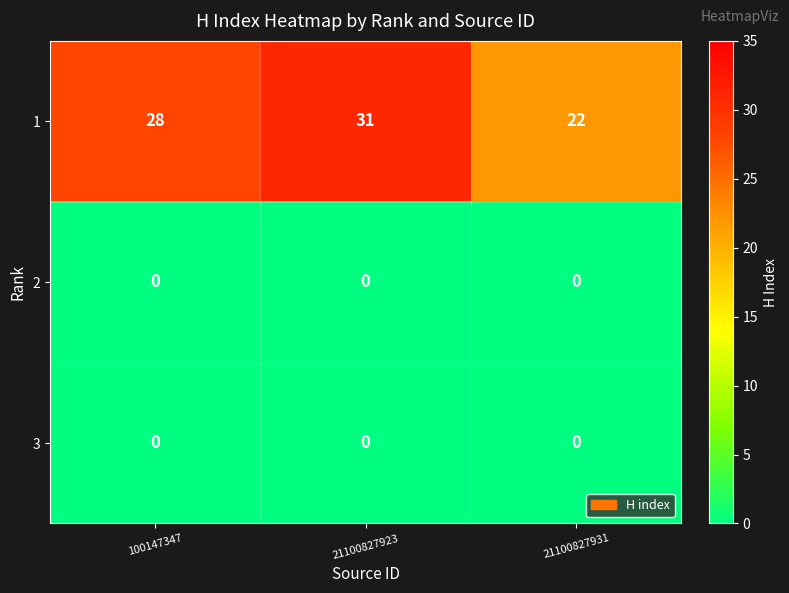

Which series has the largest total across all categories?

1